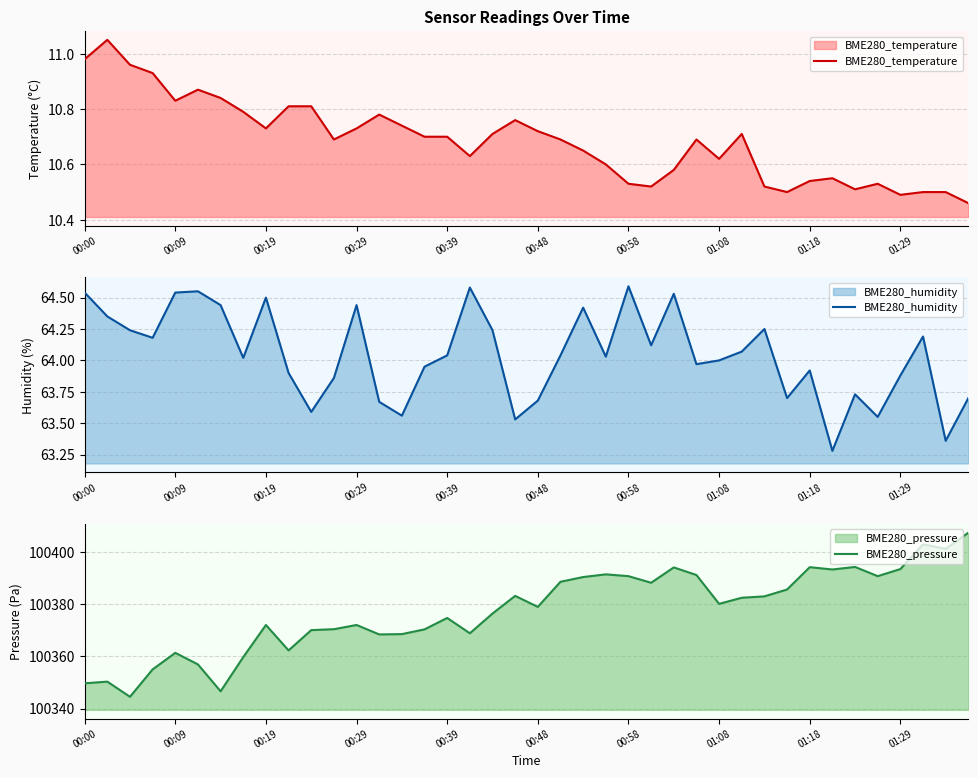

True or false: BME280_pressure and BME280_humidity intersect in this chart.

False